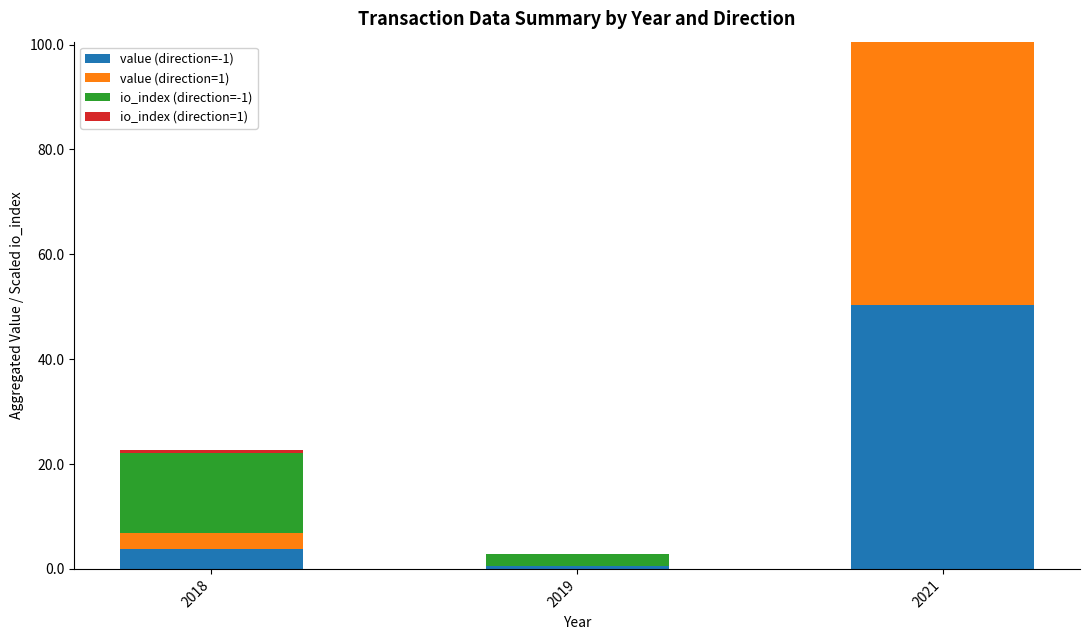

Count the number of categories in the chart.

3